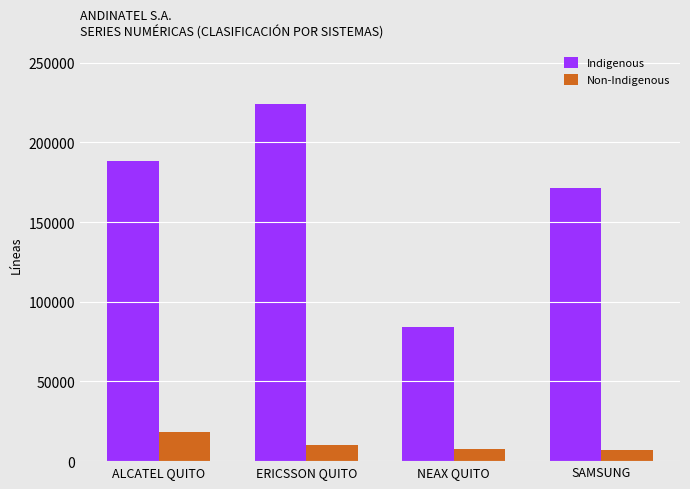

What is the label of the 2nd bar from the right?

NEAX QUITO